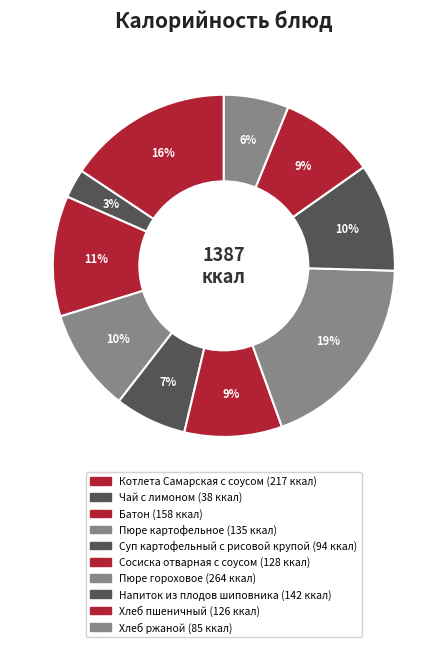

How many slices are in this pie chart?

10